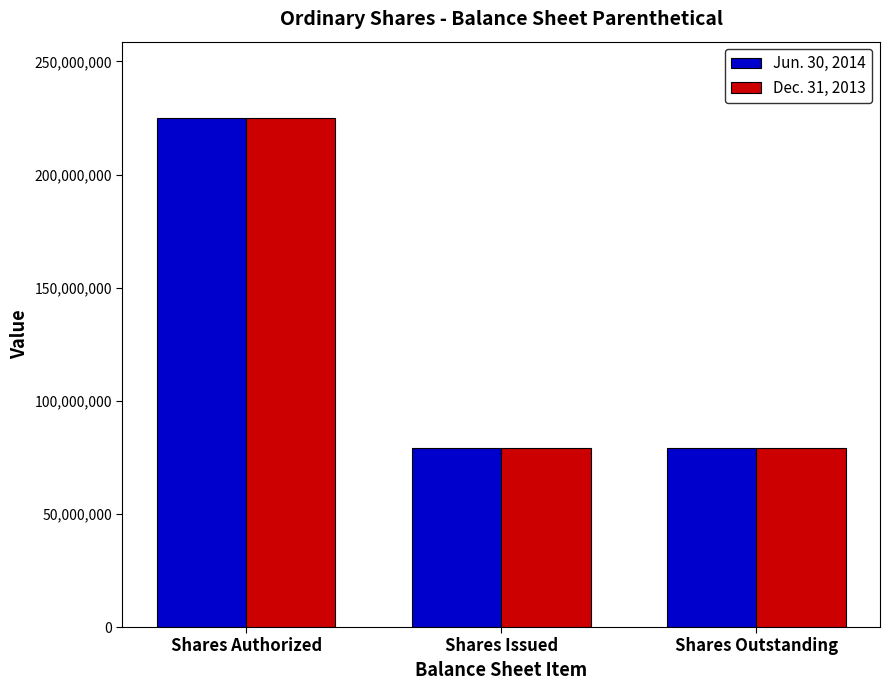

What is the smallest value displayed?

79055053